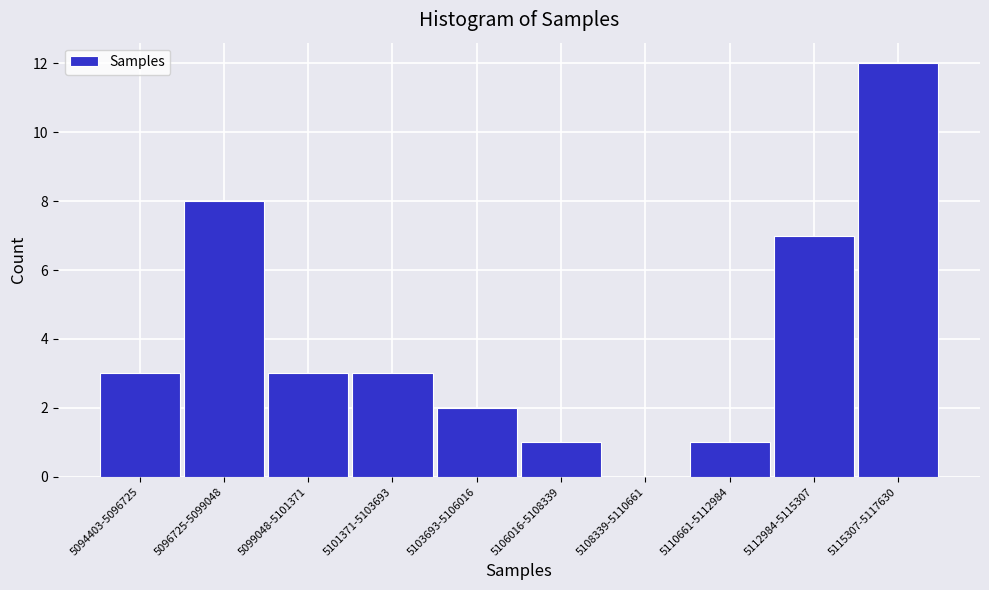

Reading right to left, extract all data points from this chart.

5115307-5117630=12	5112984-5115307=7	5110661-5112984=1	5108339-5110661=0	5106016-5108339=1	5103693-5106016=2	5101371-5103693=3	5099048-5101371=3	5096725-5099048=8	5094403-5096725=3